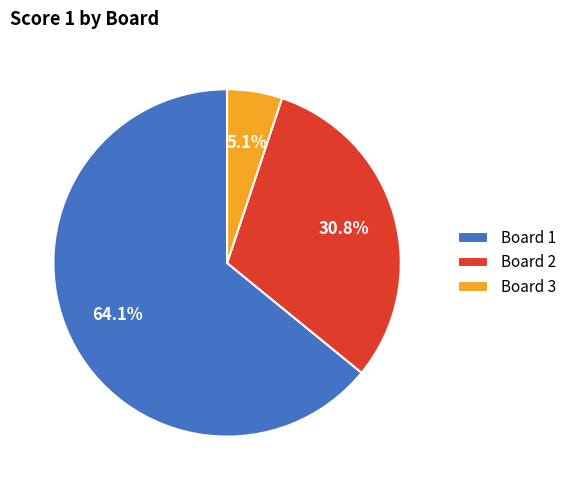

How many slices are in this pie chart?

3